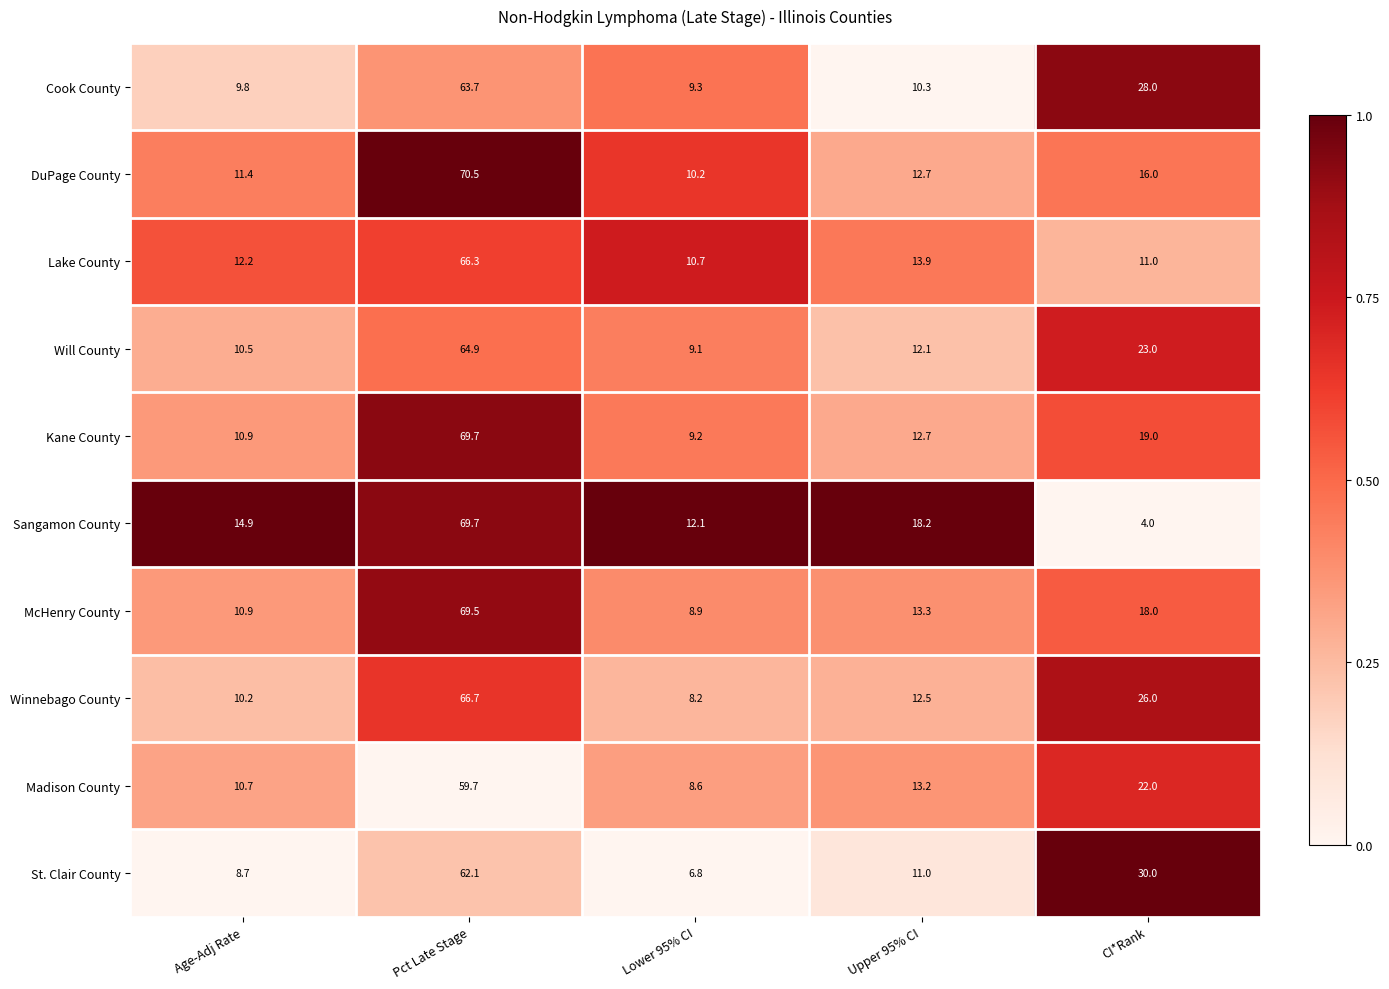

What is the difference between the highest and lowest values at Age-Adj Rate?

6.2